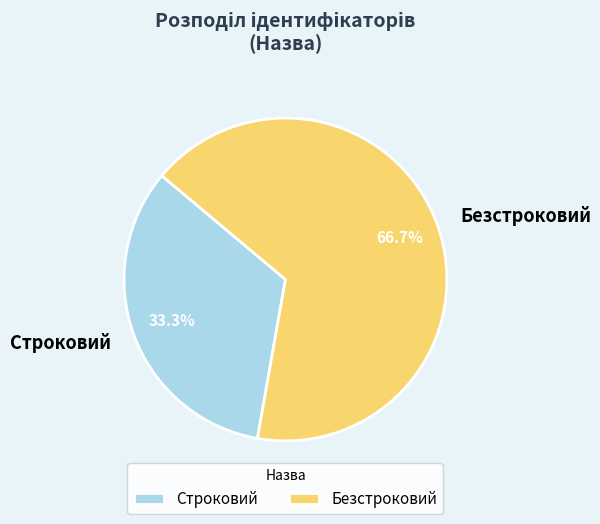

Does Строковий represent more than half of the total?

No